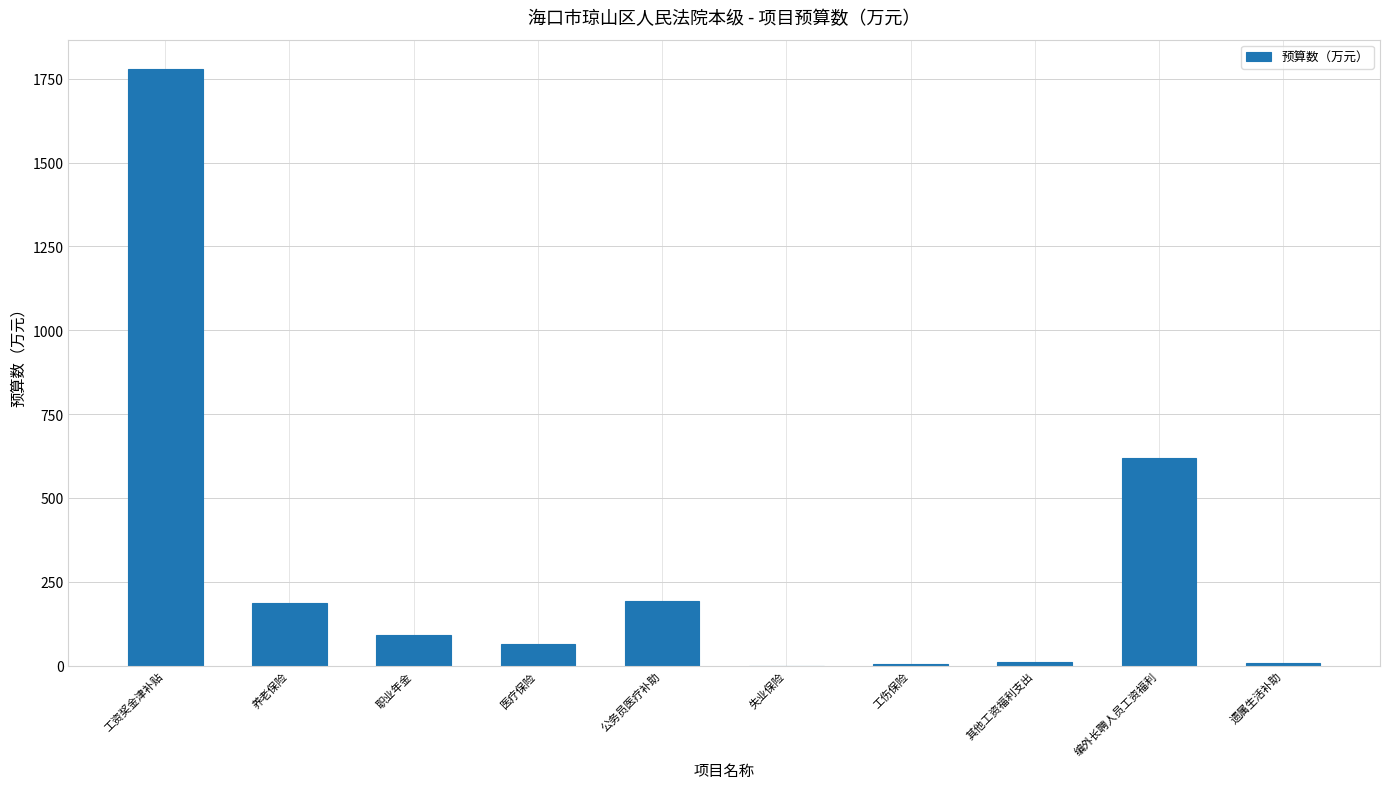

Between 养老保险 and 失业保险, which is larger?

养老保险